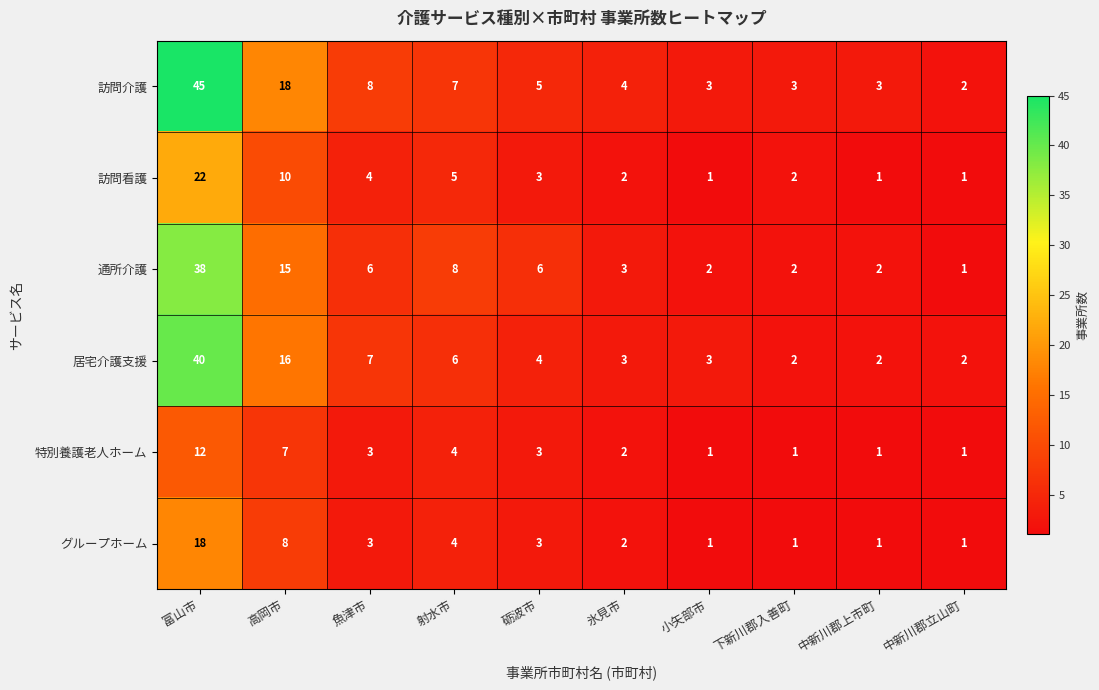

What is the difference between the グループホーム values at 中新川郡上市町 and 高岡市?

7